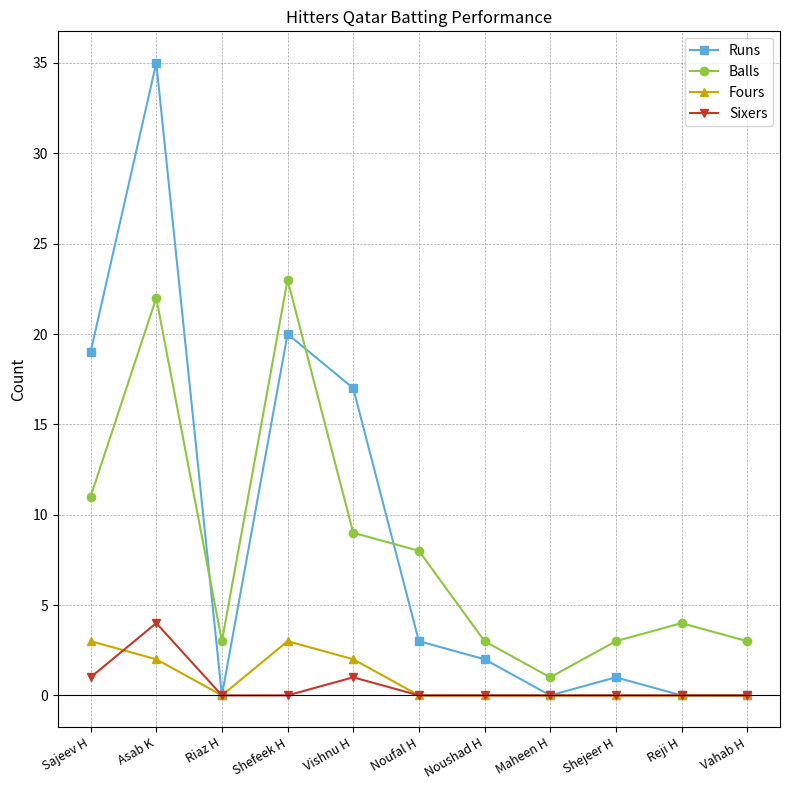

True or false: Balls and Sixers cross at least once.

False